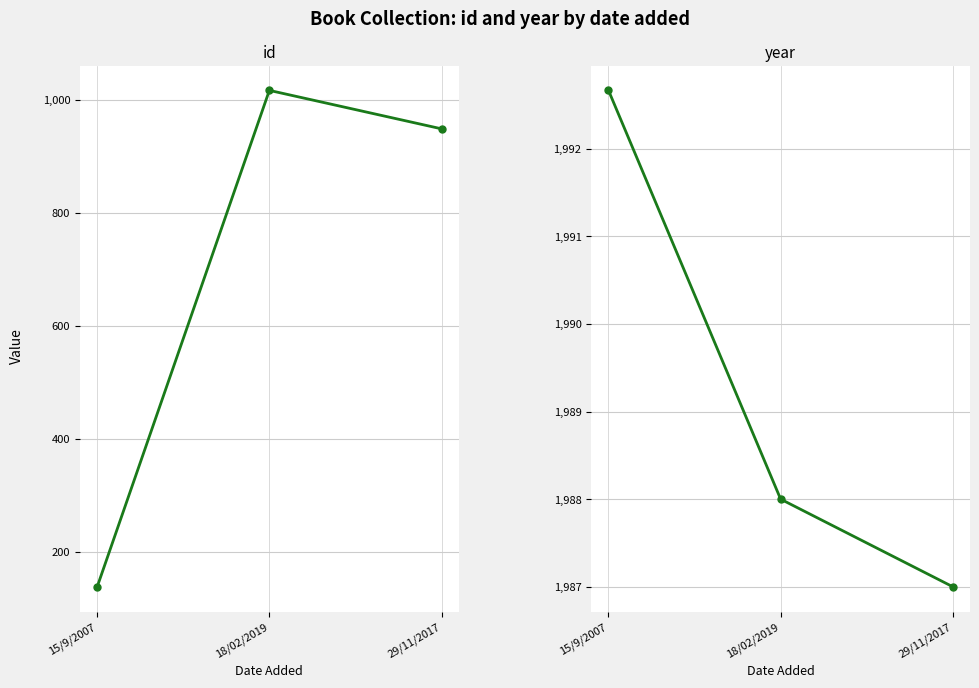

Which category has the highest value in the year series?

15/9/2007